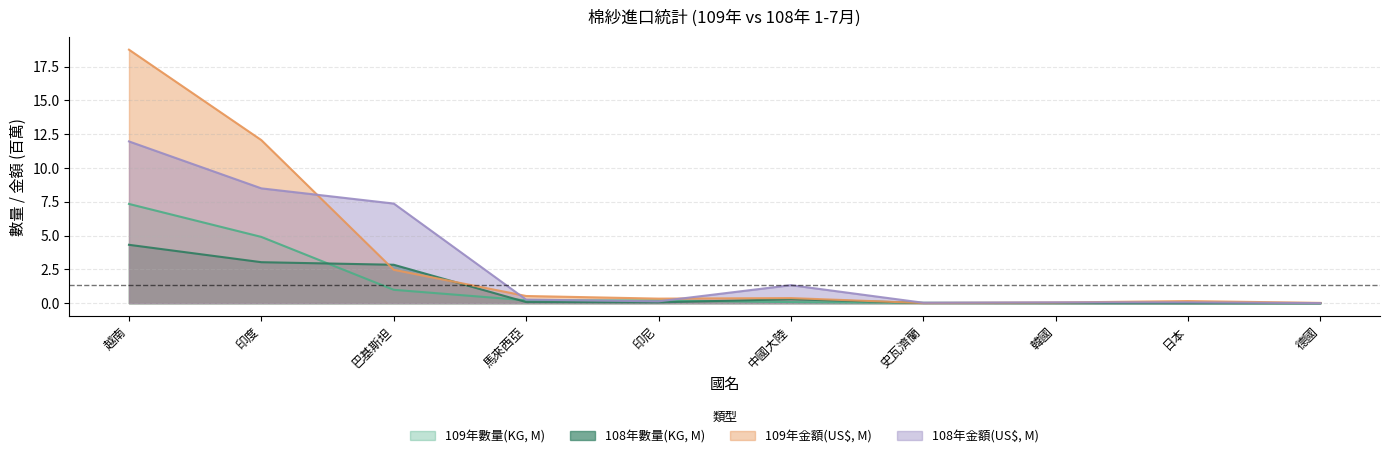

How many interior local peaks does the 108年金額(US$) series have?

2